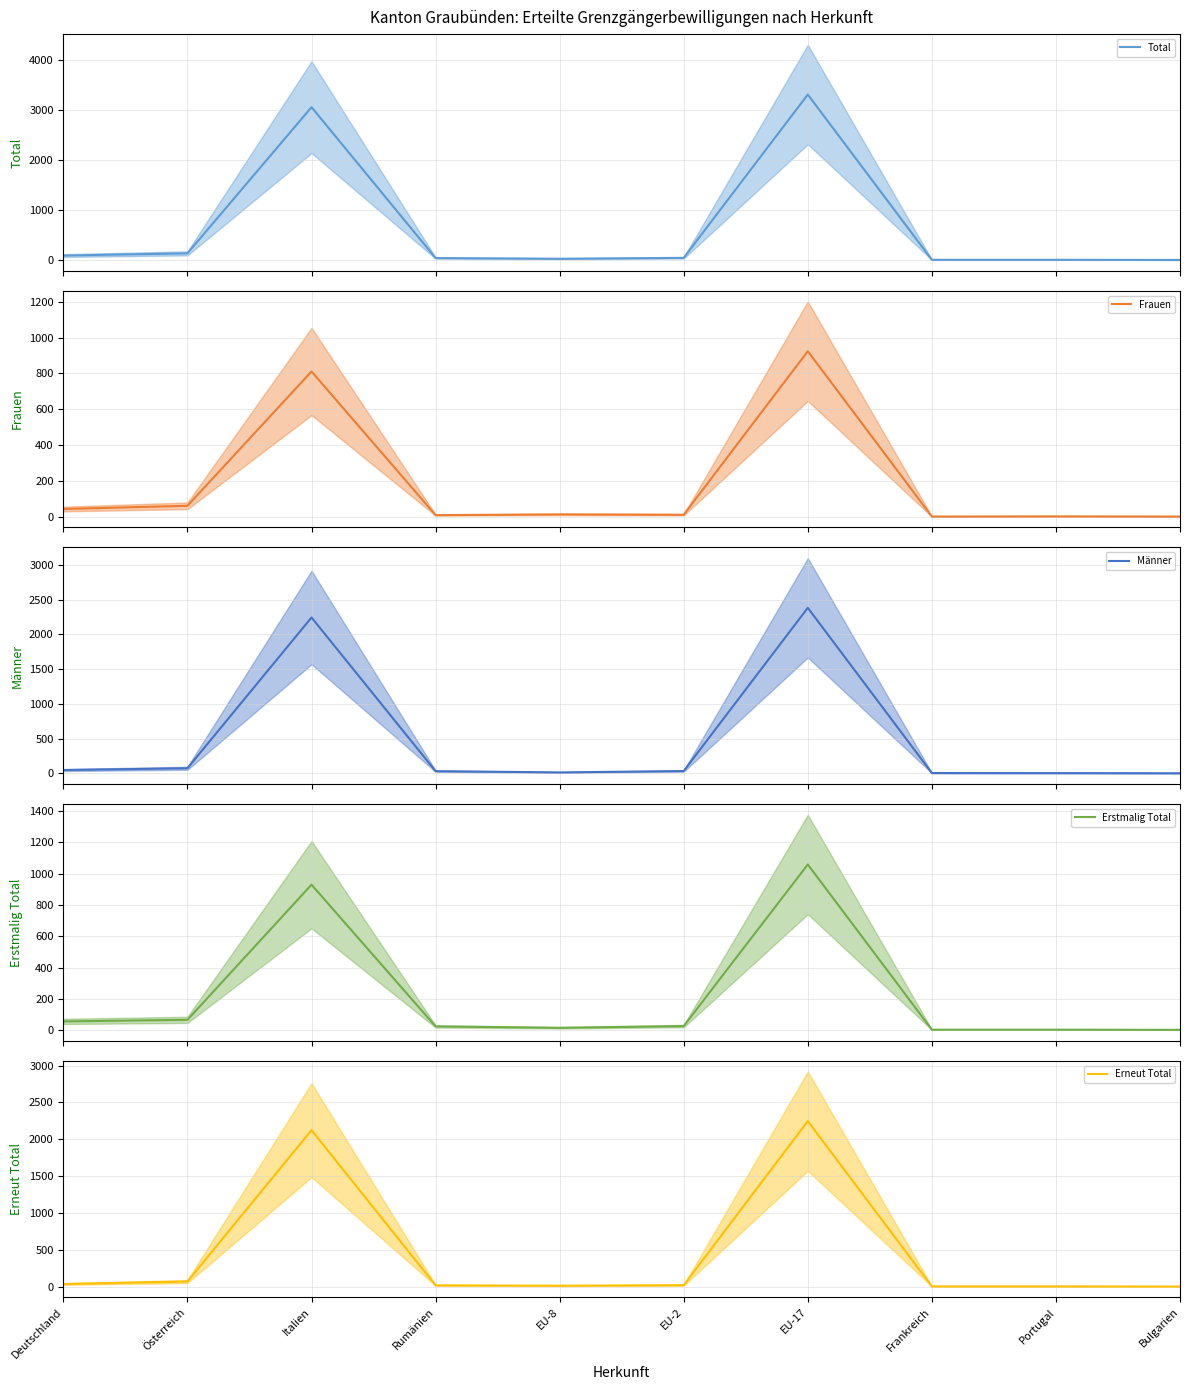

What is the label of the 6th point from the right?

EU-8